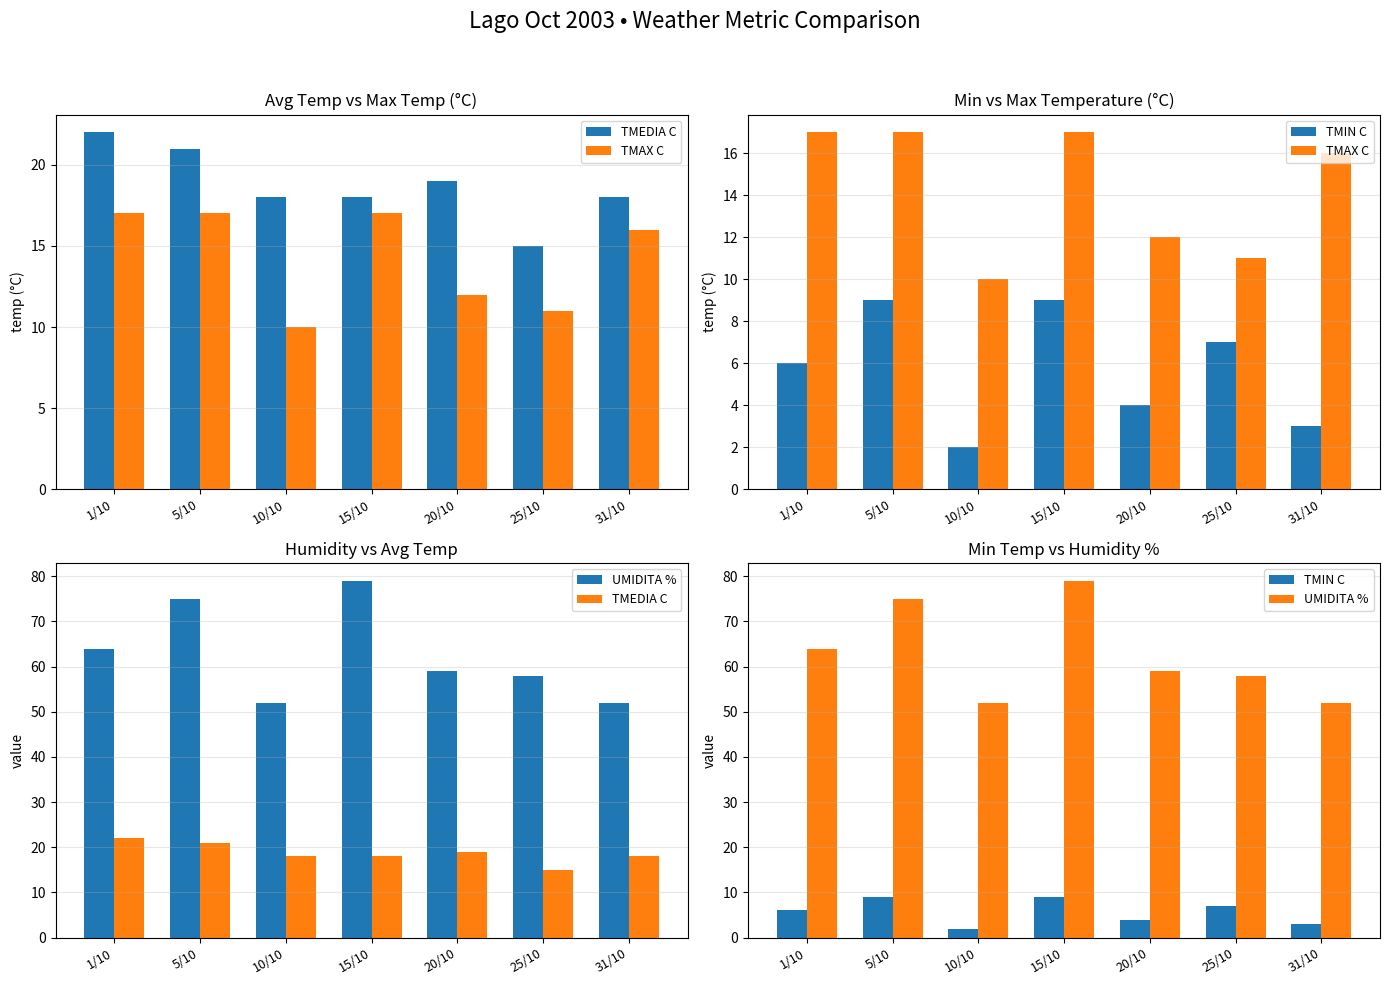

What are all the series names shown in the legend?

TMEDIA C, TMAX C, TMIN C, UMIDITA %